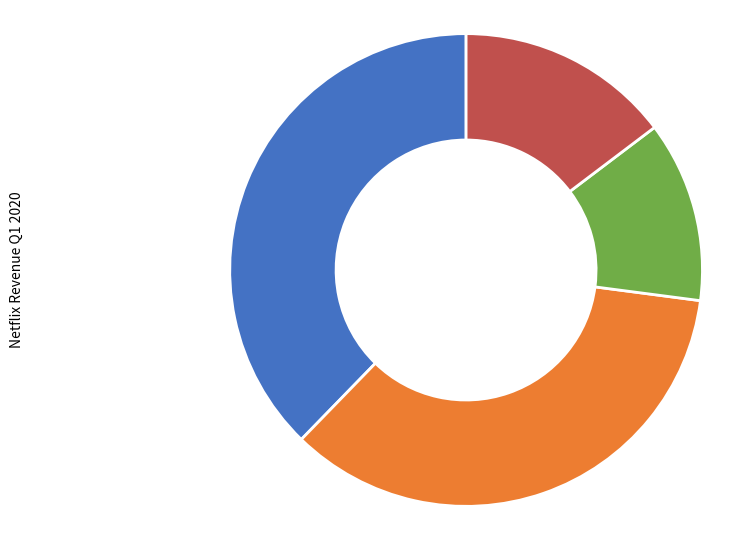

Is there a majority slice in this chart?

No